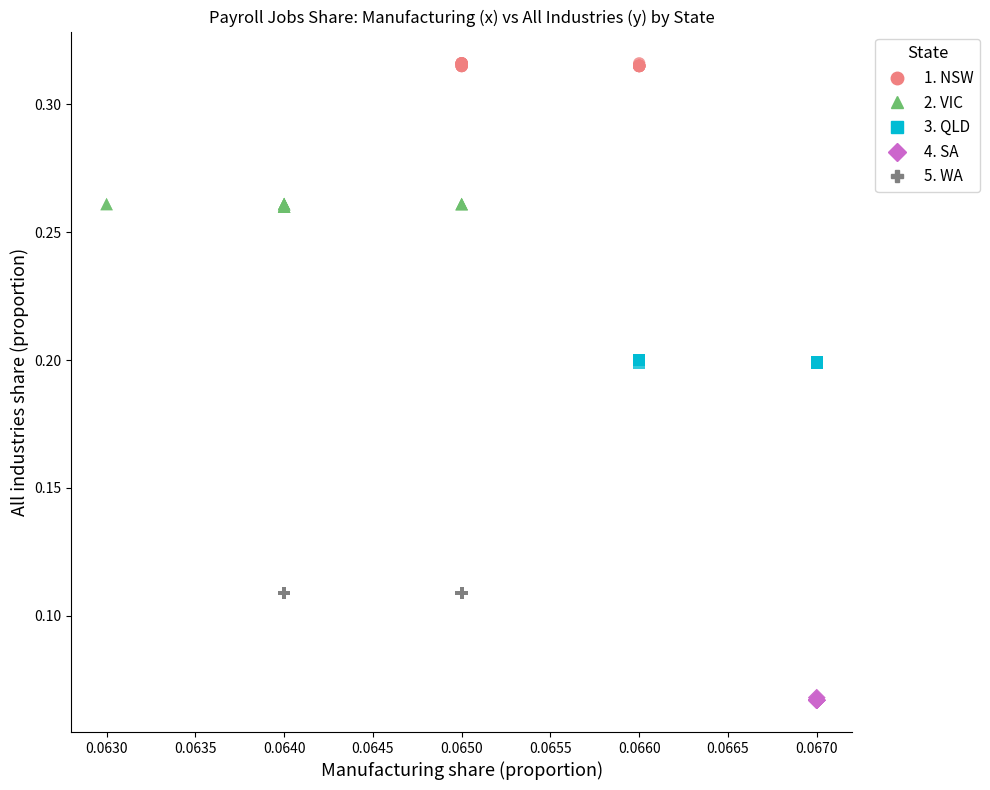

Which series reaches the minimum Y coordinate?

4. SA